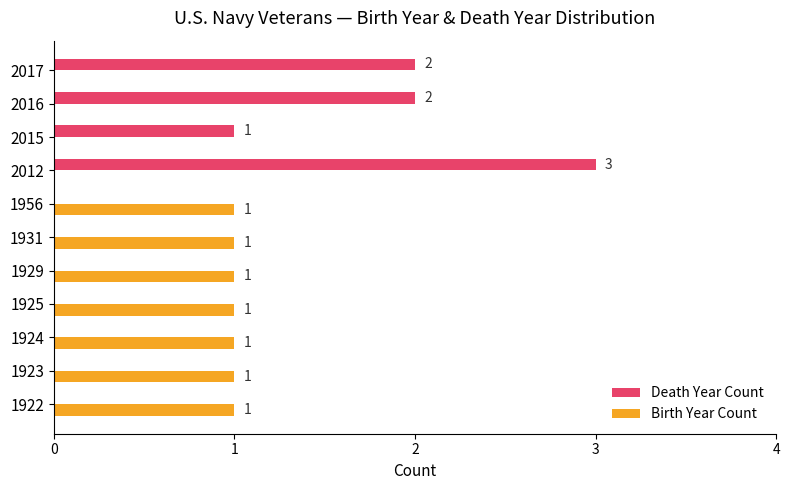

At which label is Death Year Count closest to 1?

2015